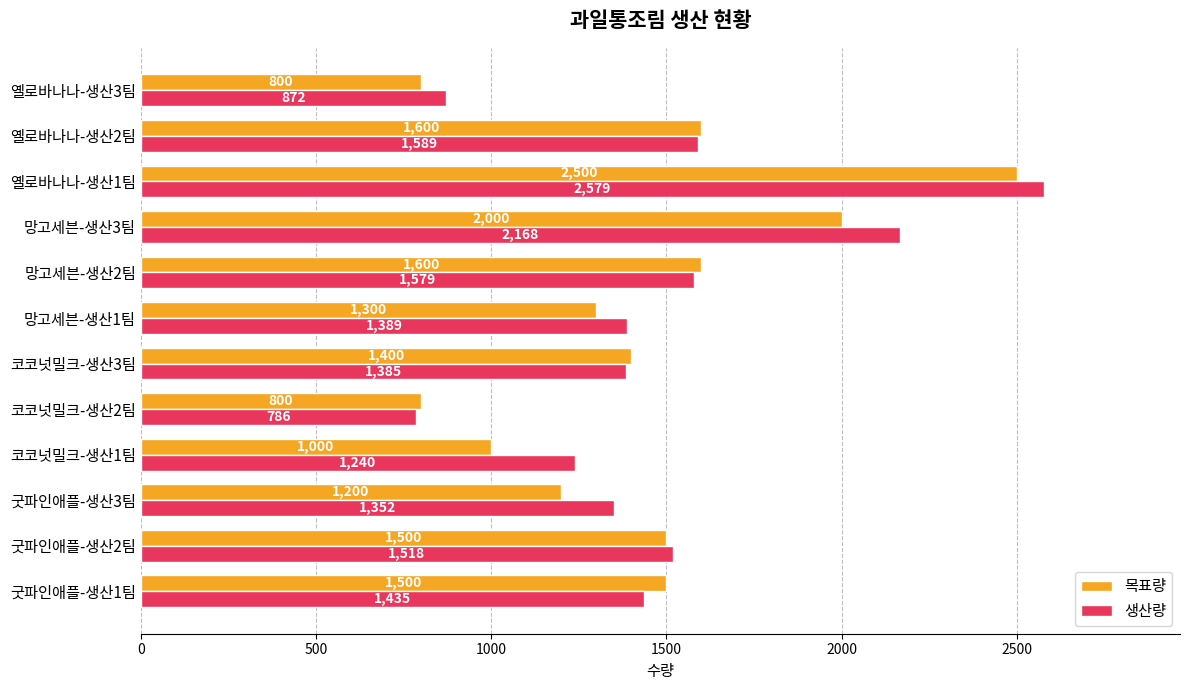

Is the value of 목표량 at 옐로바나나-생산3팀 greater than the value of 생산량 at 망고세븐-생산3팀?

No